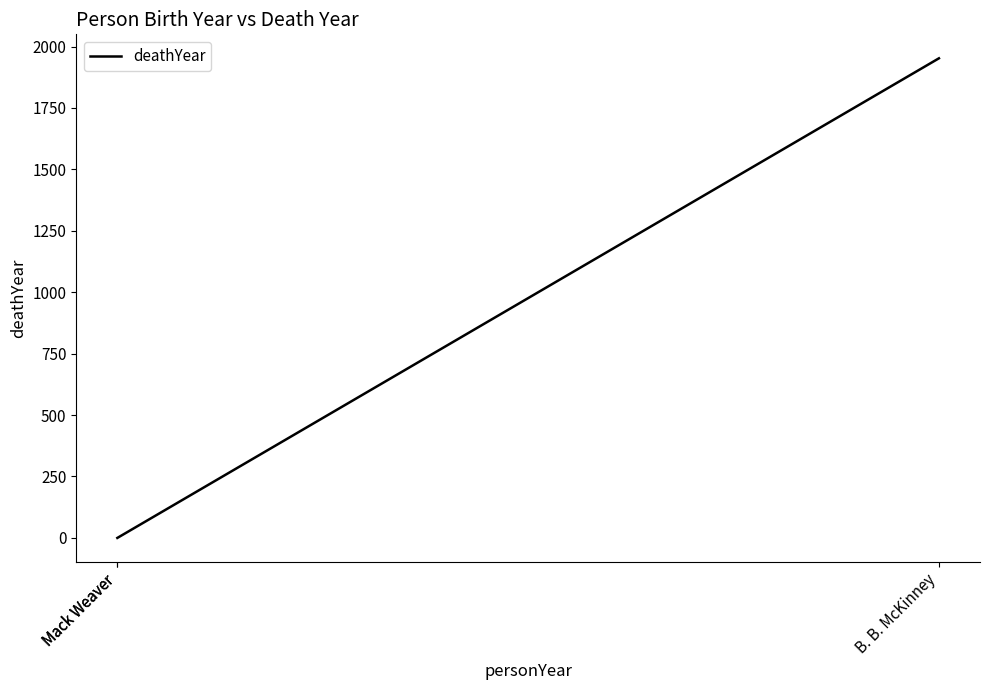

The value at B. B. McKinney is 1952. True or false?

True